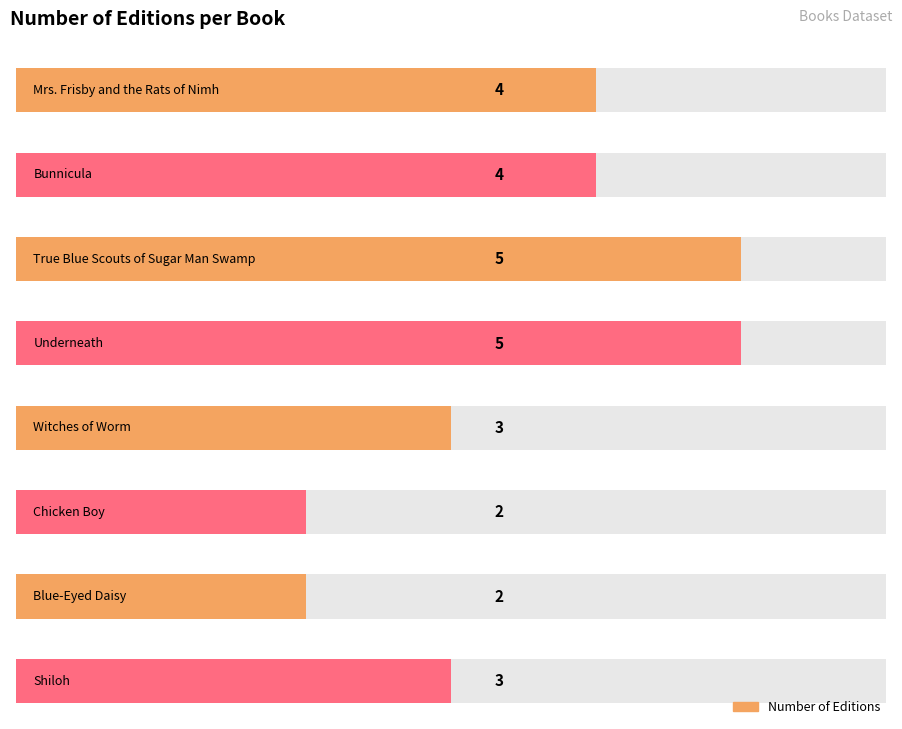

Count the number of values greater than 4.

2